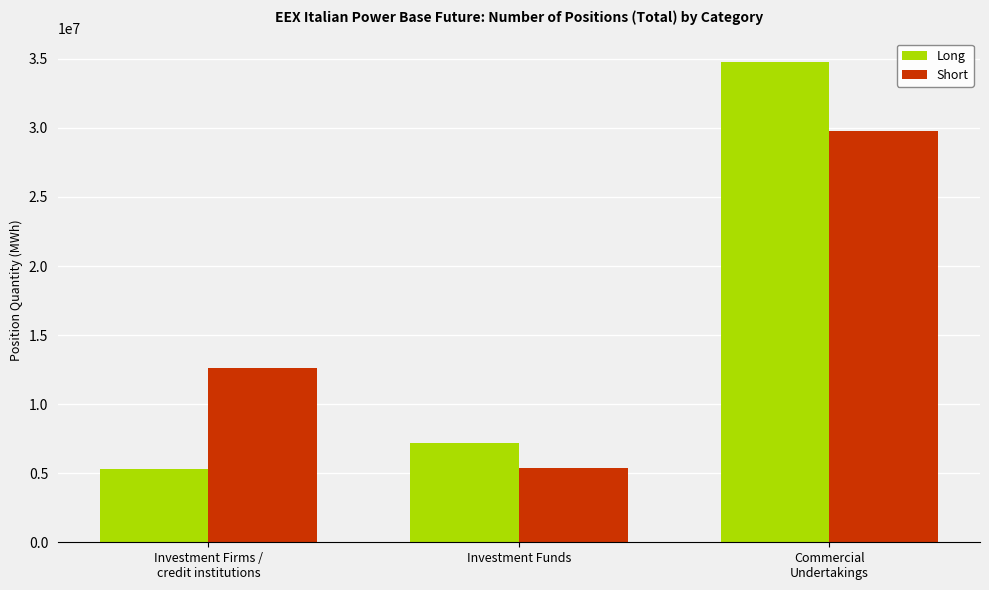

What are all the series names shown in the legend?

Long, Short